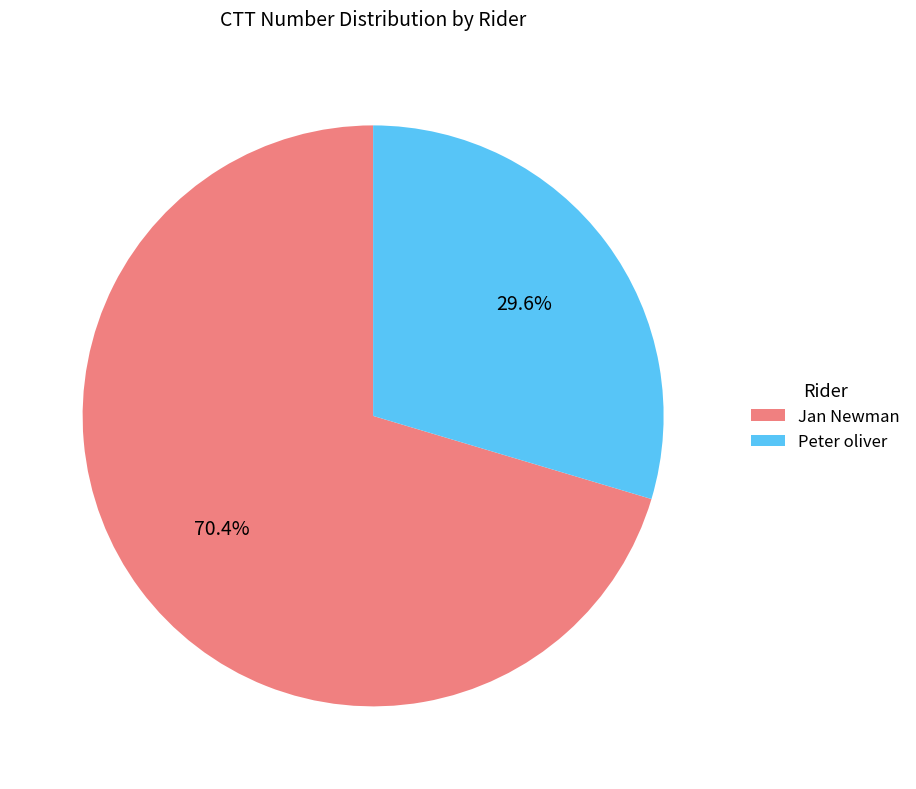

Which slice is the smallest?

Peter oliver